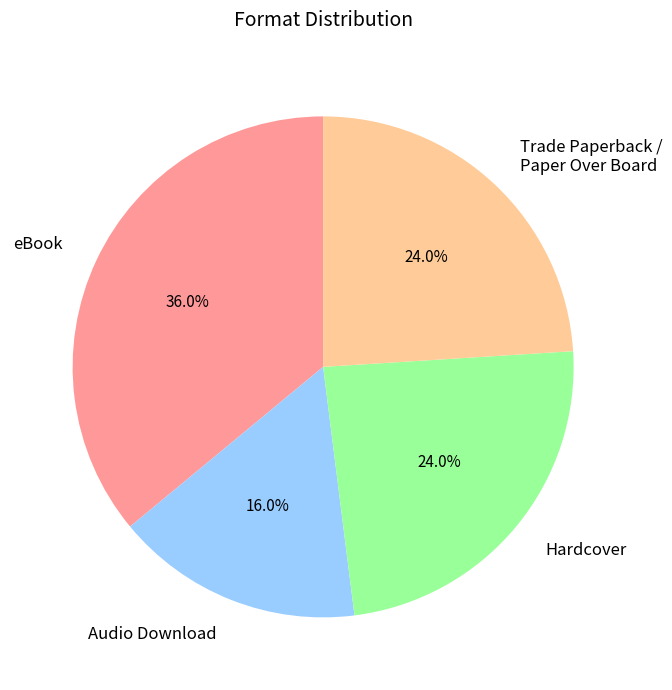

True or false: Hardcover accounts for 30% of the total.

False